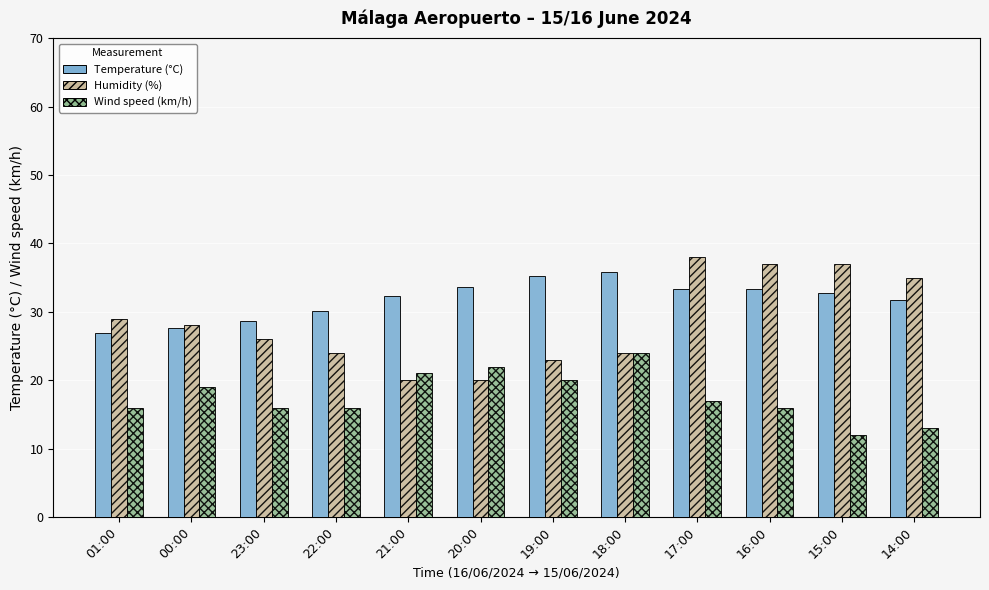

What is the sum of the Temperature (°C) values at 16:00 and 00:00?

61.0